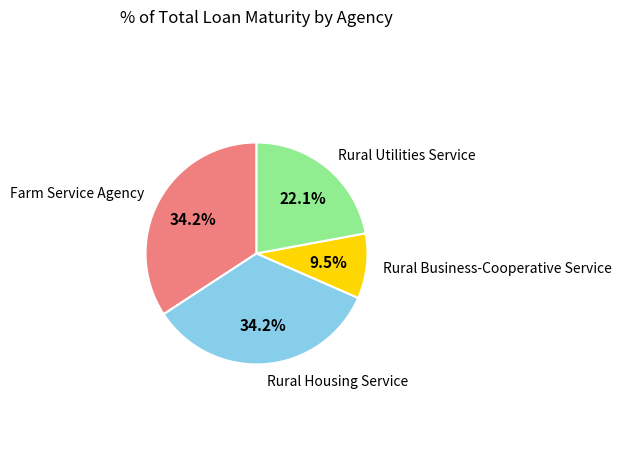

To the nearest percent, what is the difference between the Rural Utilities Service and Rural Business-Cooperative Service slice percentages?

13%